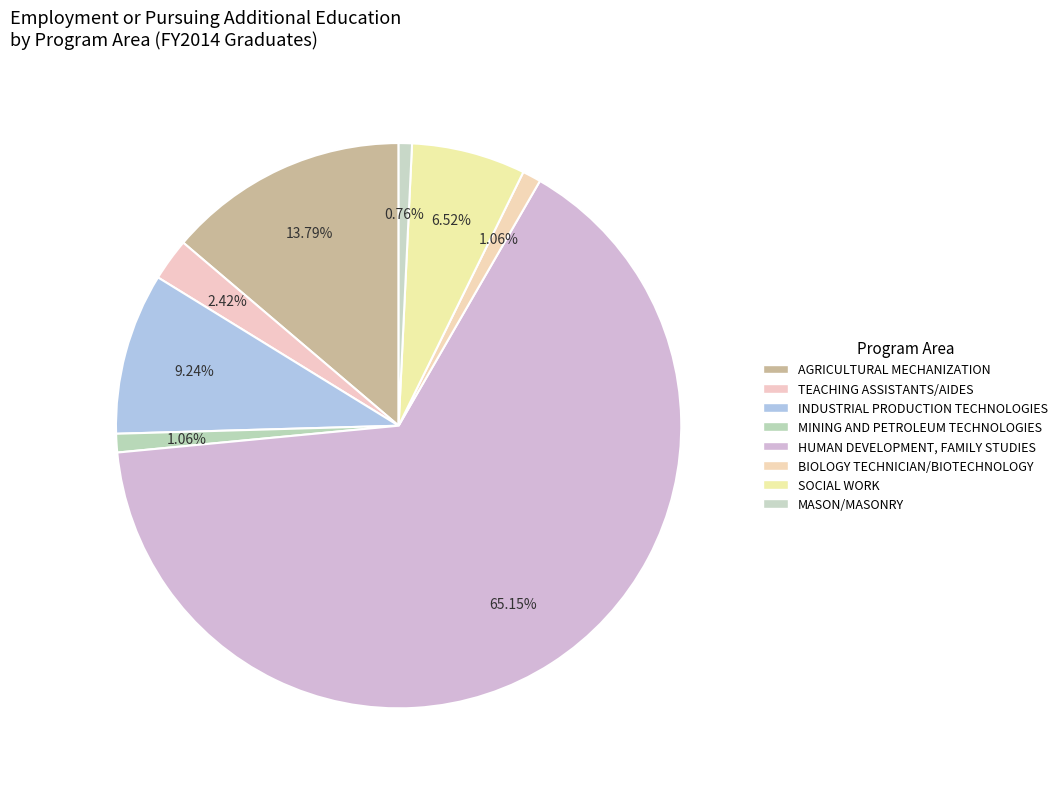

To the nearest percent, what is the combined percentage of MINING AND PETROLEUM TECHNOLOGIES and SOCIAL WORK?

8%